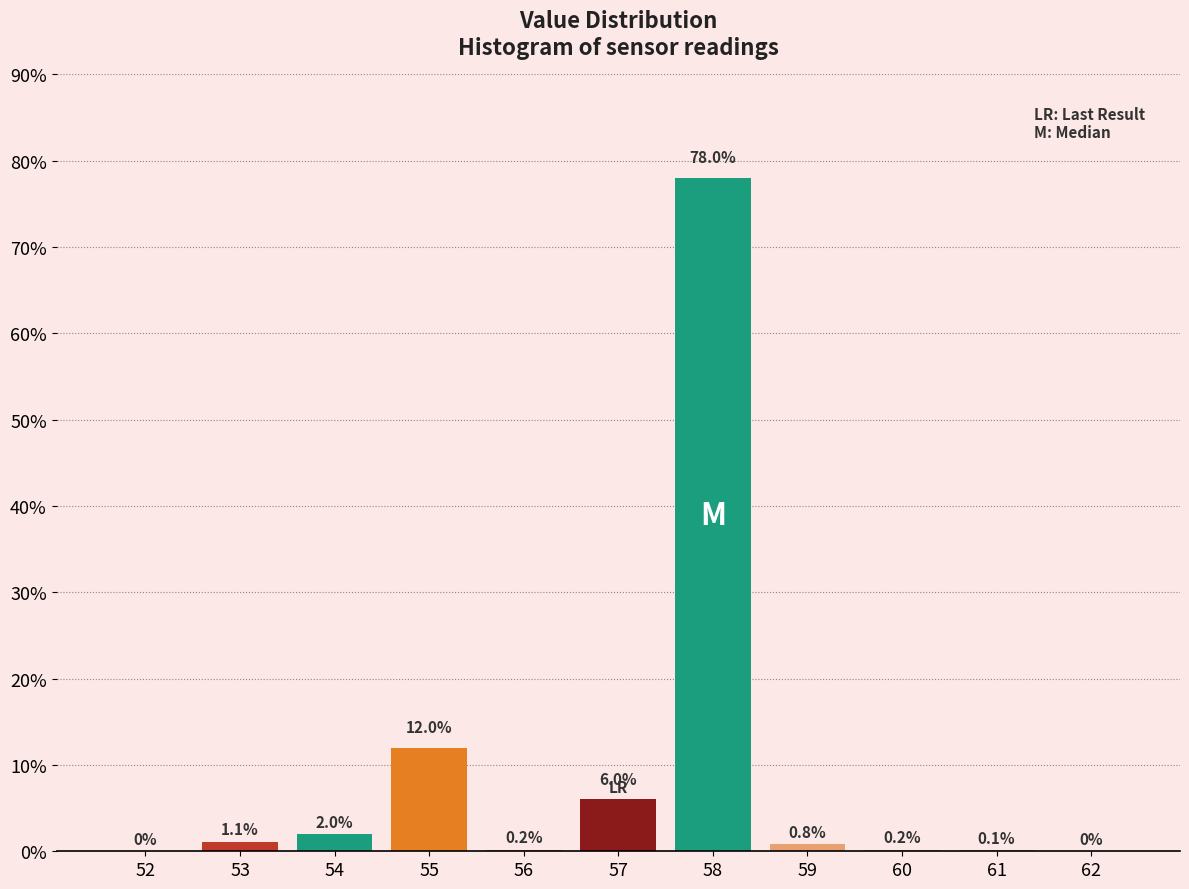

Reading left to right, extract all data points from this chart.

52=0.0	53=1.1	54=2.0	55=12.0	56=0.2	57=6.0	58=78.0	59=0.8	60=0.2	61=0.1	62=0.0